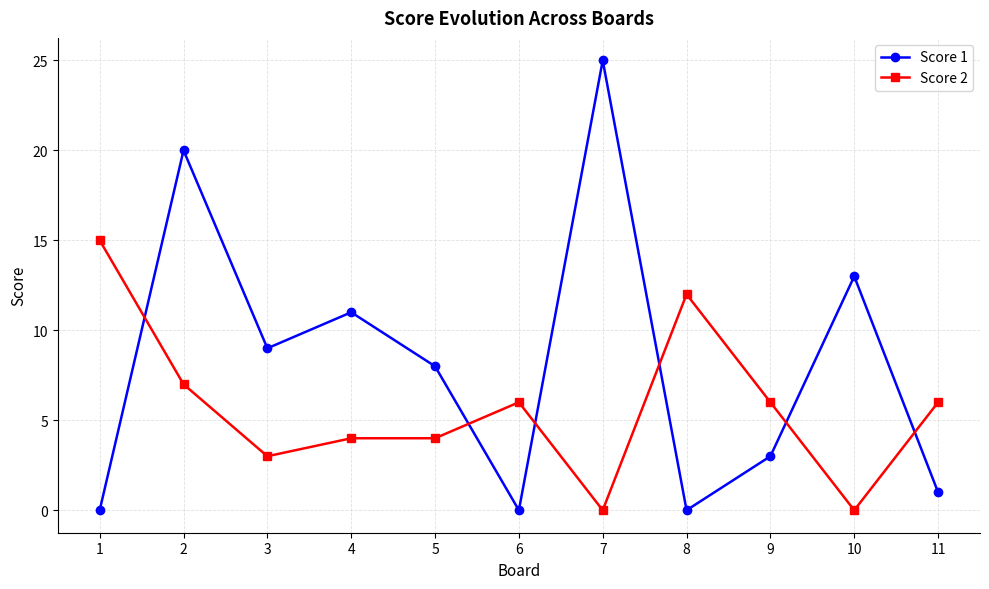

Which series has the largest total across all categories?

Score 1